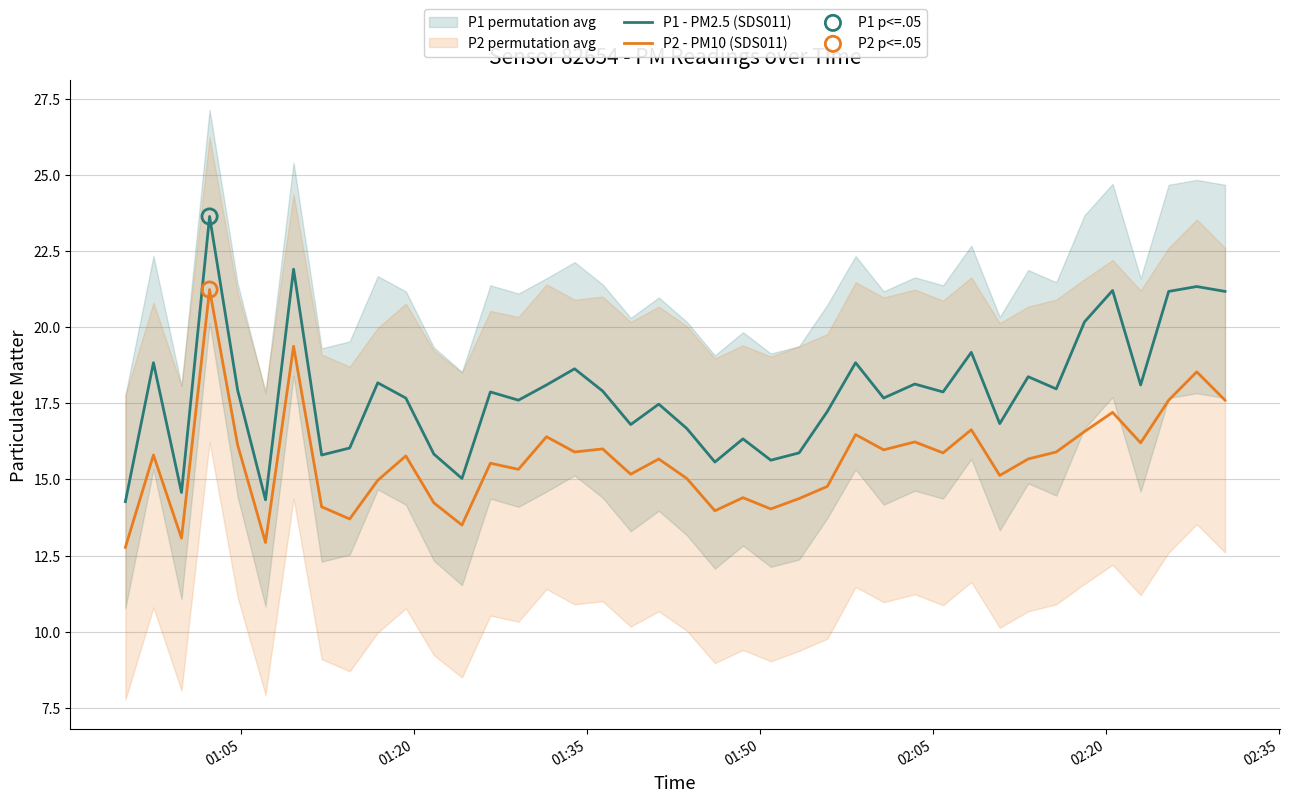

Which series reaches the maximum Y coordinate?

P1 - PM2.5 (SDS011)